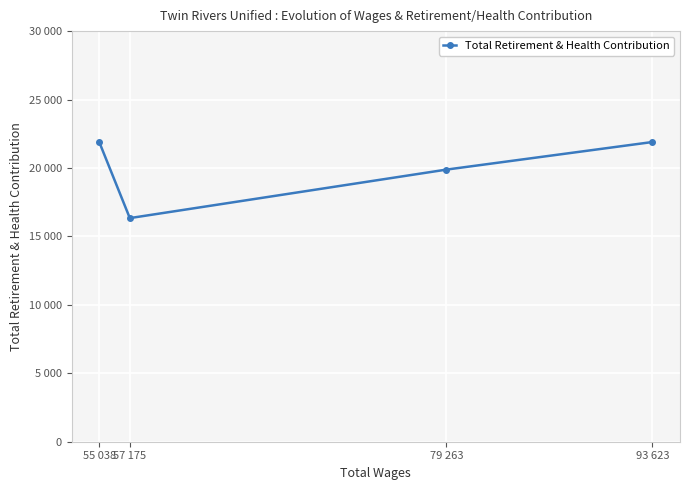

What is the value of the 4th point from the left?

21907